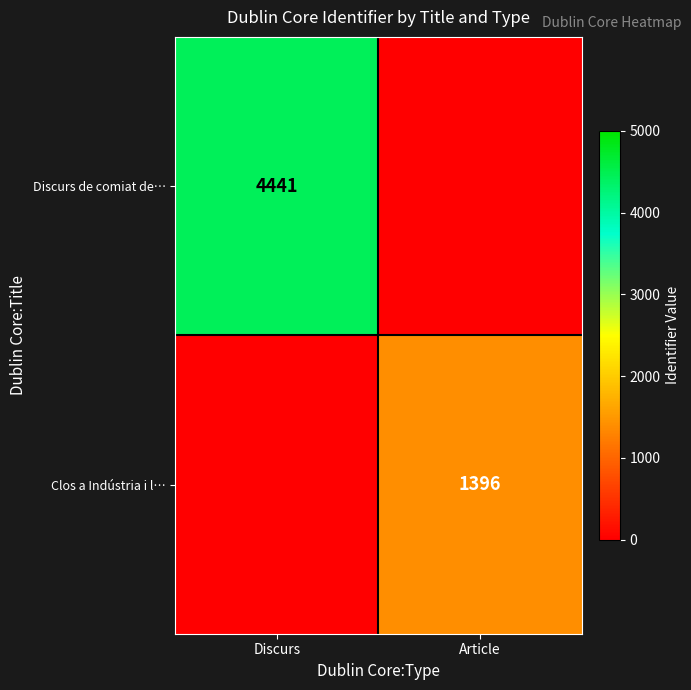

Is it true that Clos a Indústria i l… equals 2347 at Article?

False